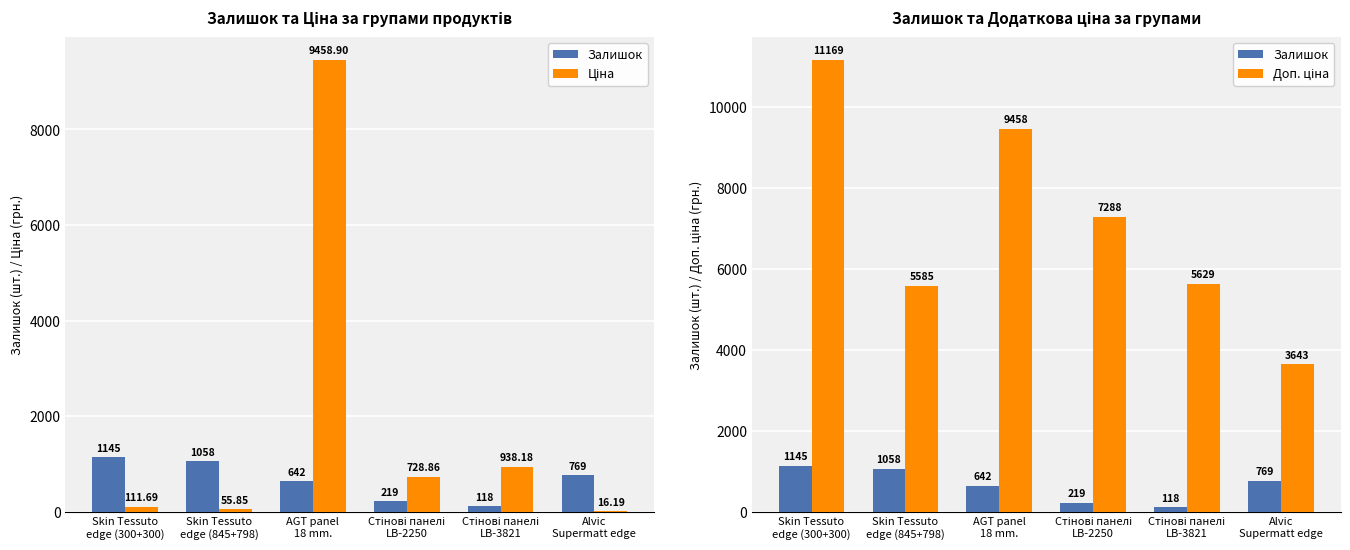

Read the Залишок value at Skin Tessuto
edge (300+300).

1145.0